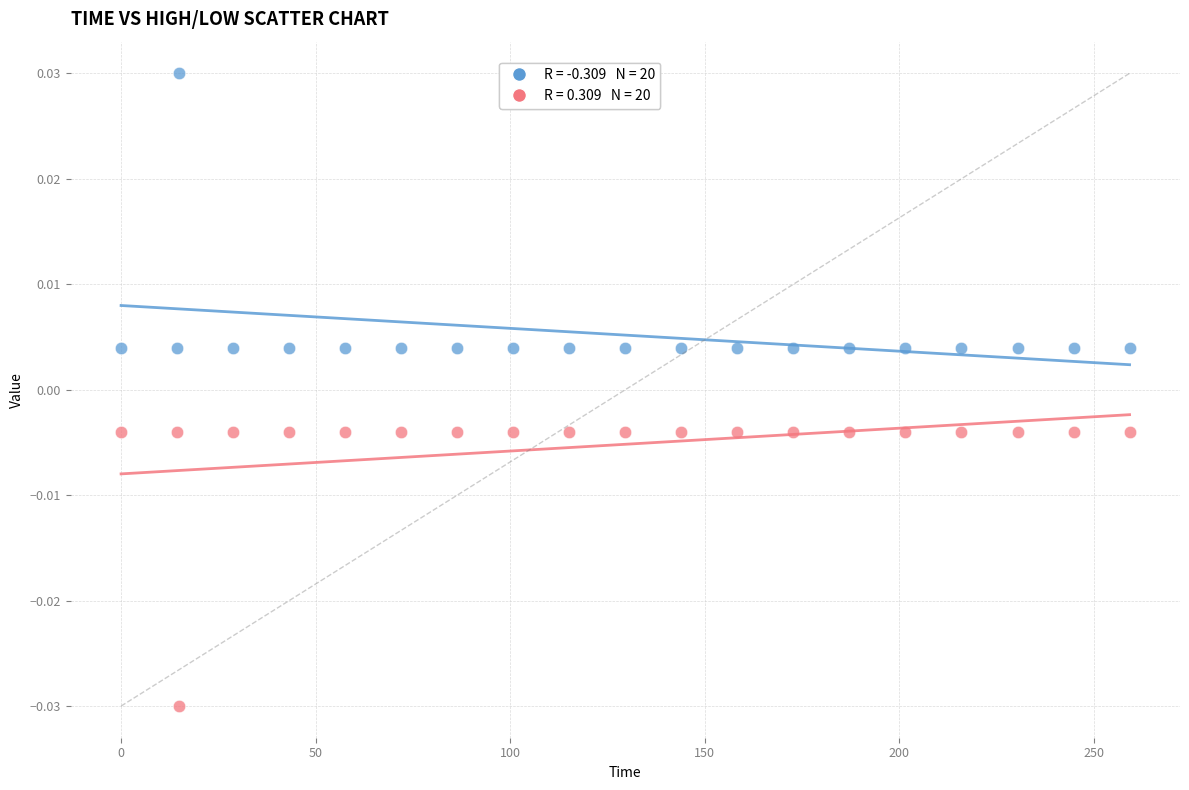

Across all data points, what is the range of X values (max minus min)?

259.2